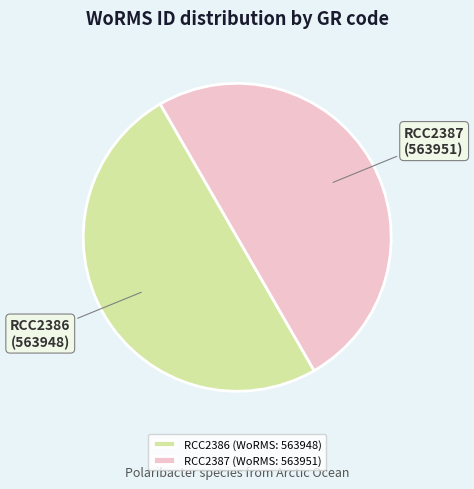

Is the sum of RCC2386 and RCC2387 greater than half?

Yes